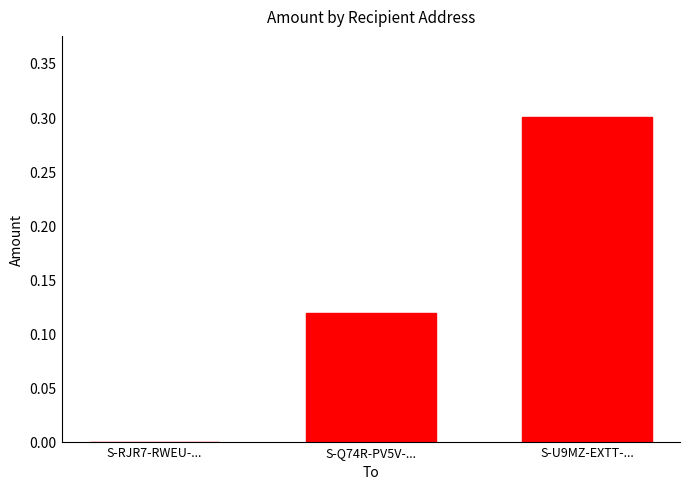

Is it true that the value at S-RJR7-RWEU-... is 0.0?

True